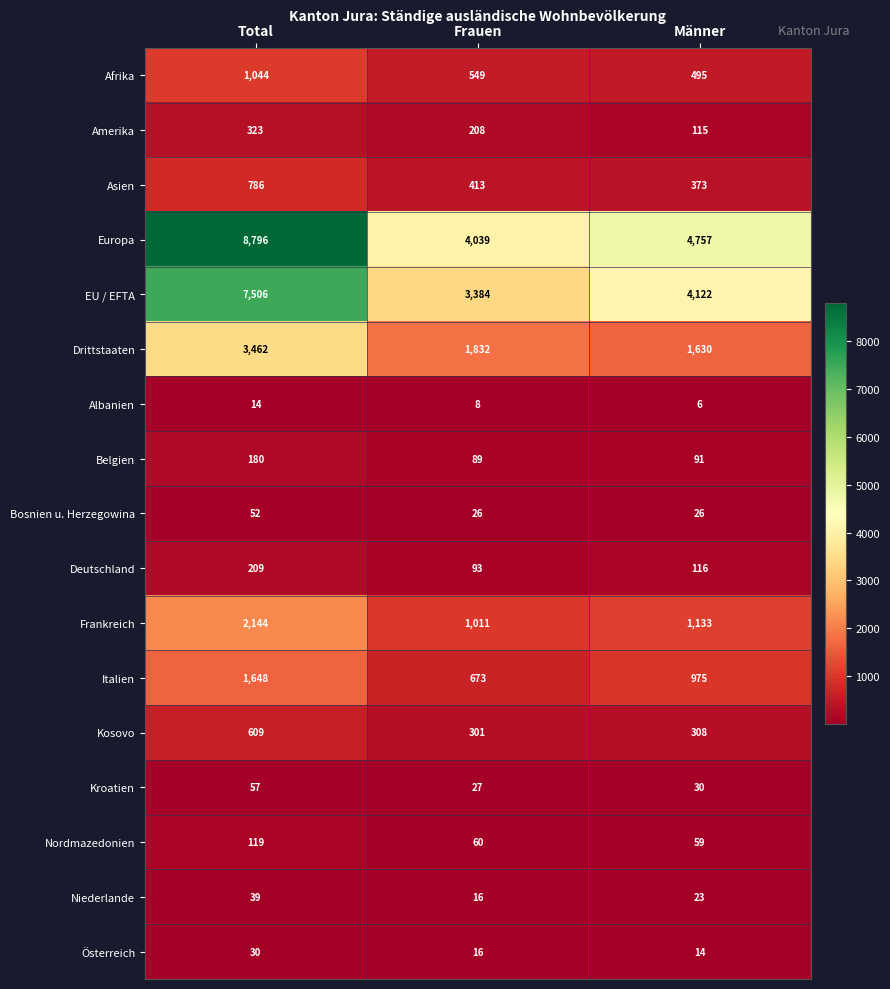

Count the number of data series in this chart.

17